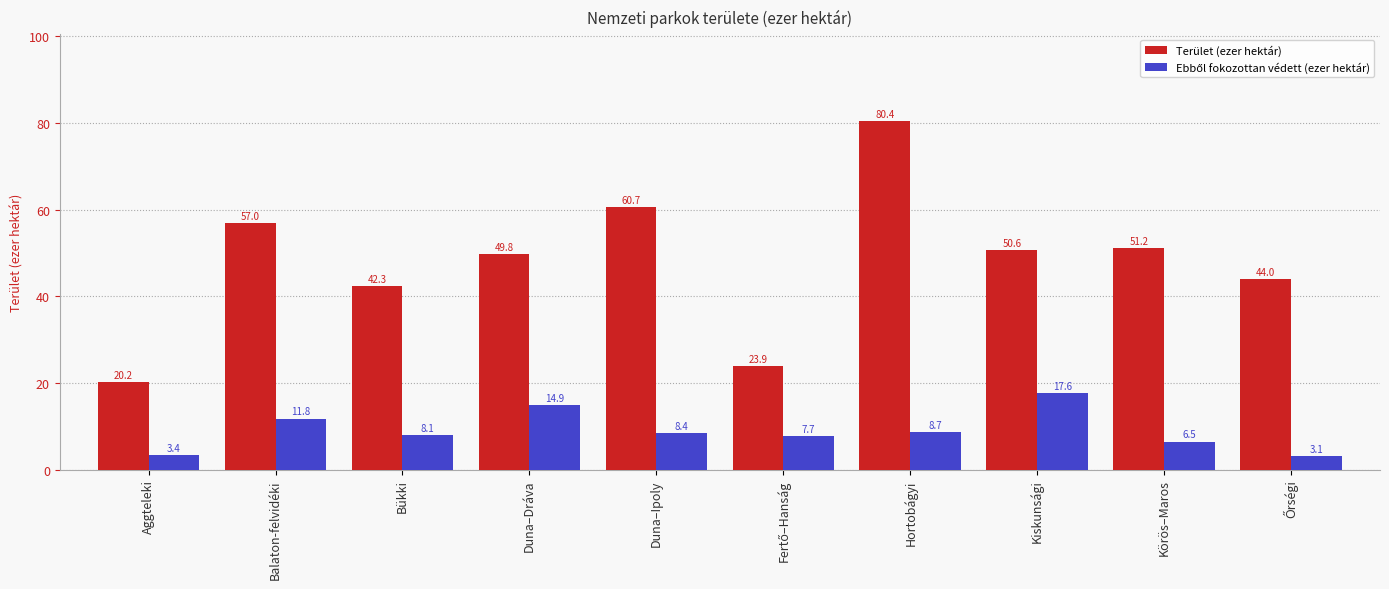

How many values in the Terület (ezer hektár) series are below 50?

5